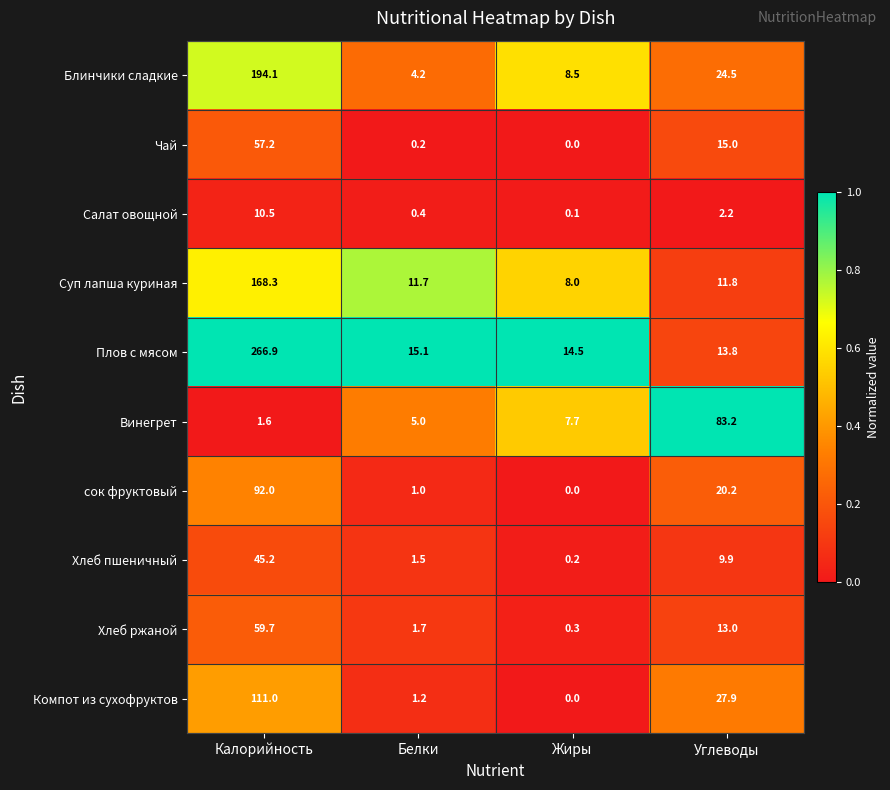

How many series are shown in this chart?

10